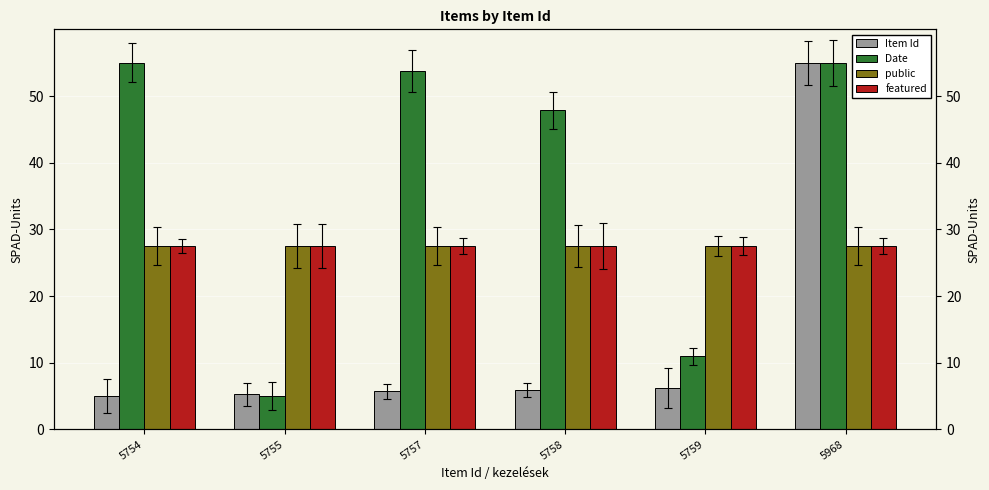

The Date series shows 53.8 at 5757. True or false?

True